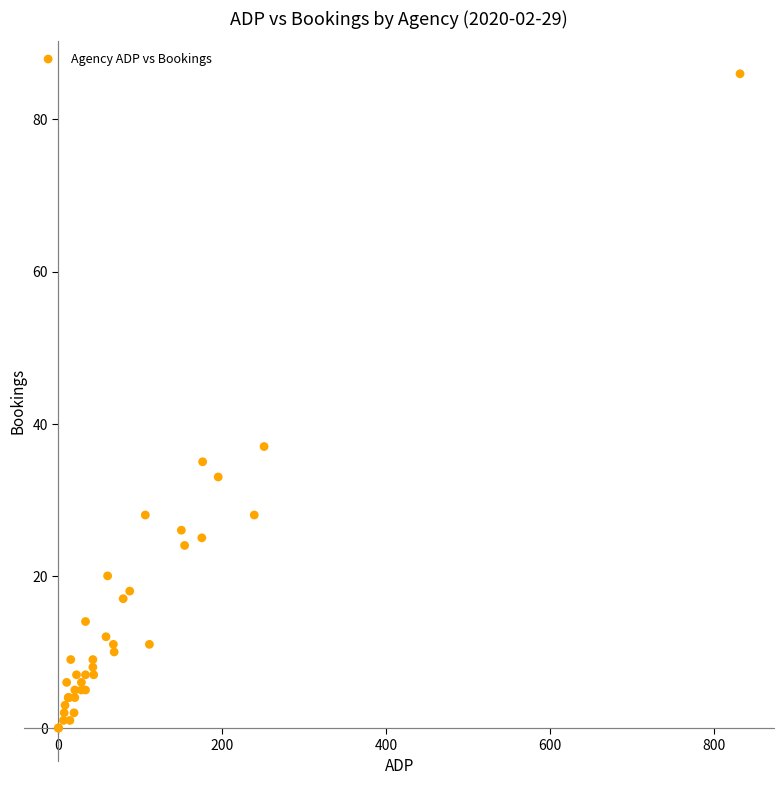

What Y value in the scatter plot is closest to 43?

37